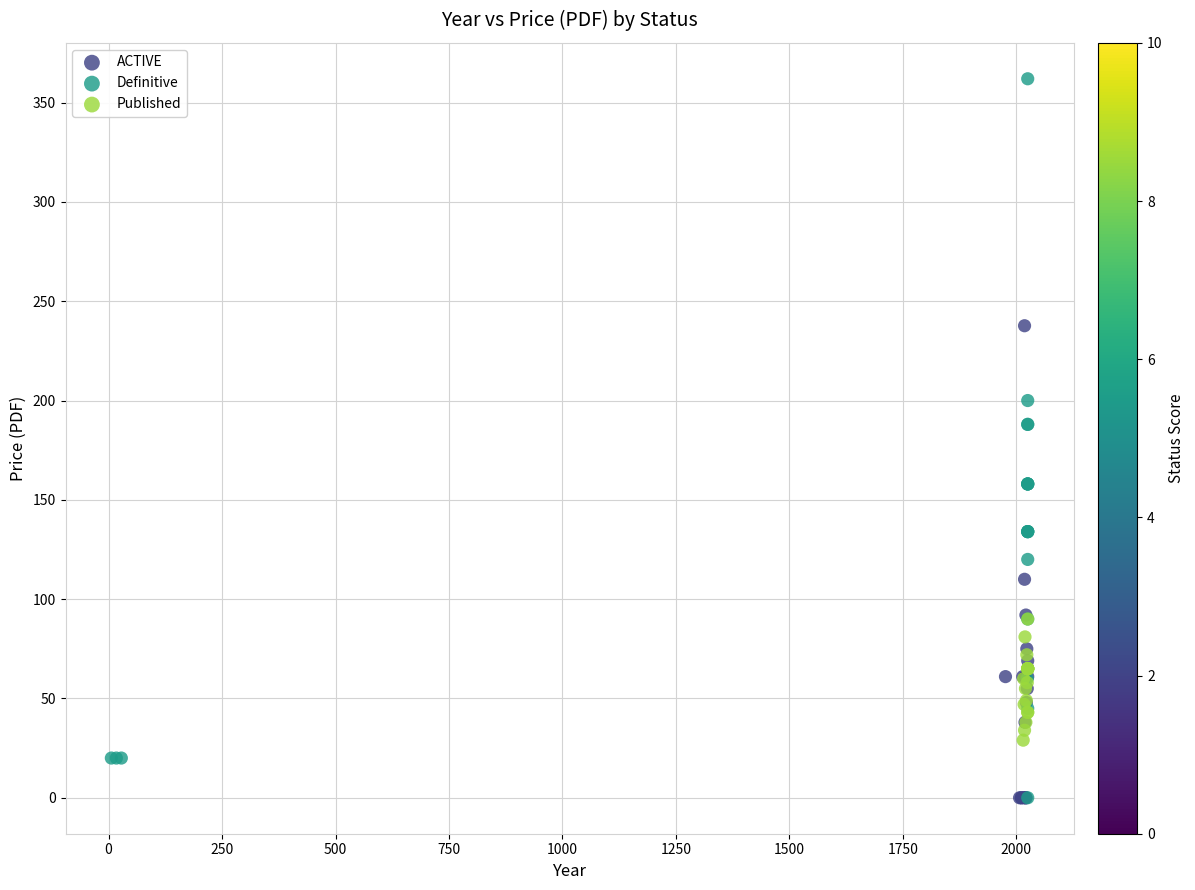

Which series has the widest spread of Y values?

Definitive